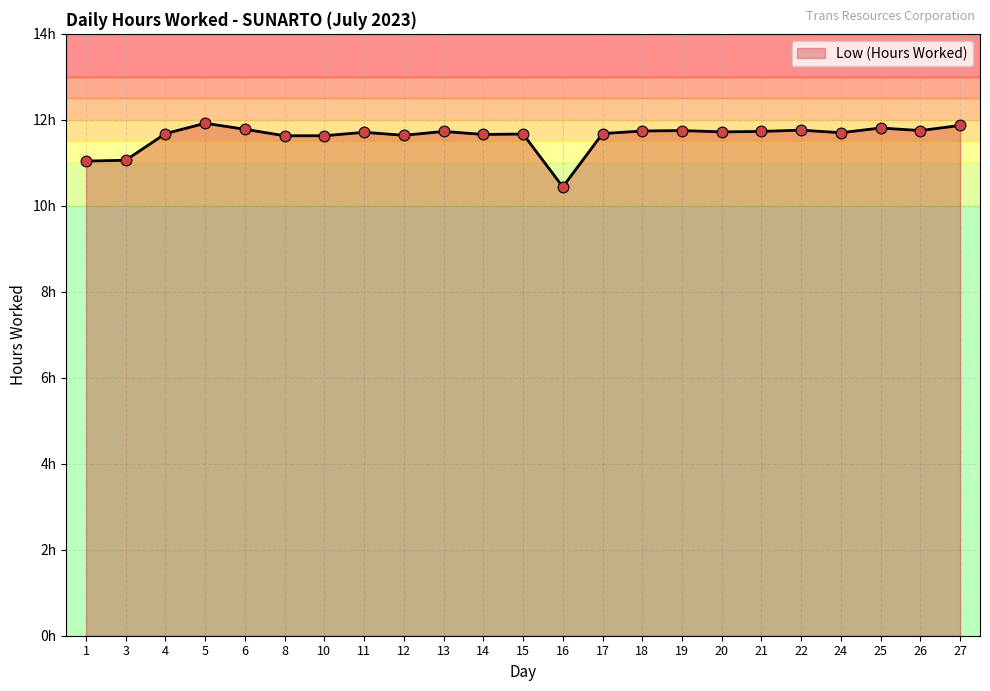

Does the chart have visible grid lines?

Yes